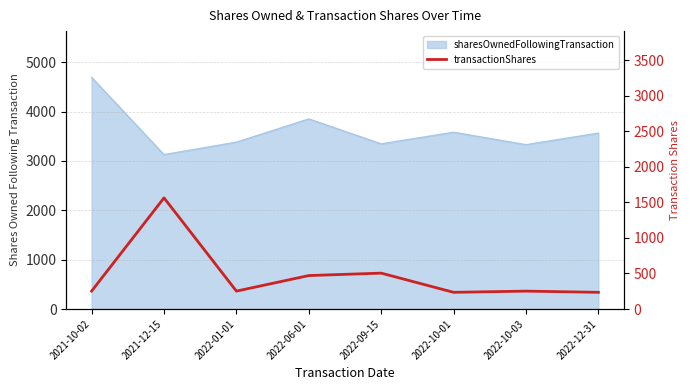

At which label does the data first exceed 252?

2021-12-15